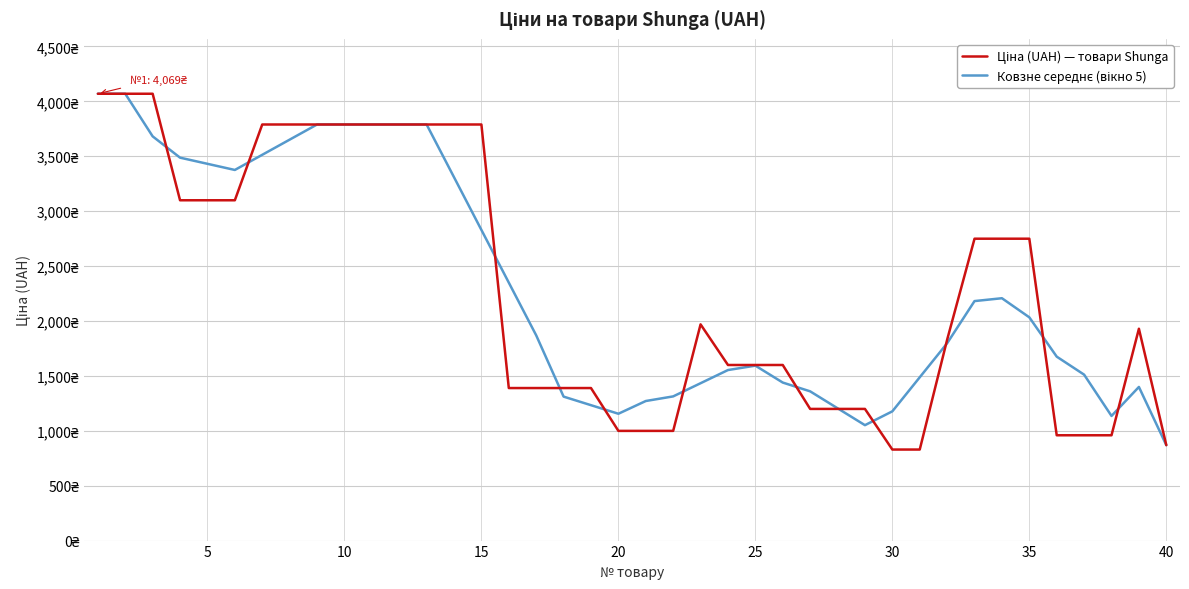

Is this an area chart (filled region under the line)?

No